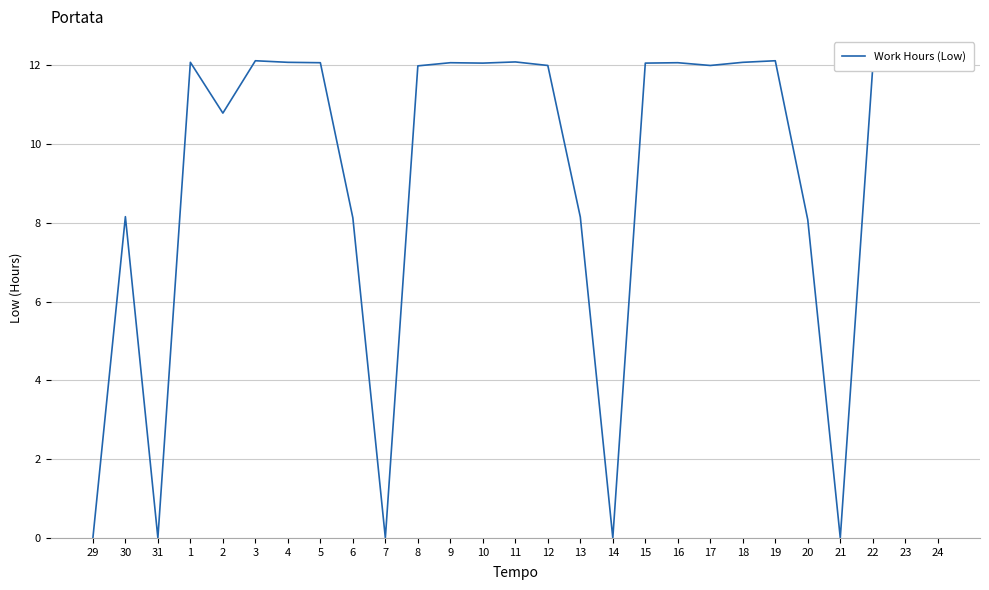

Which has a higher value, 6 or 18?

18